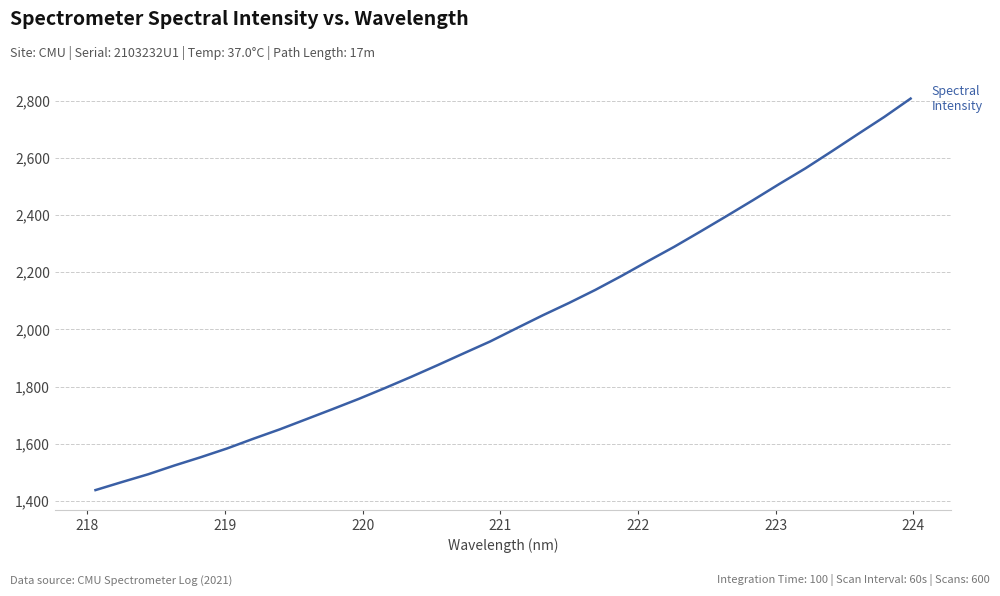

What is the average value?

2031.0